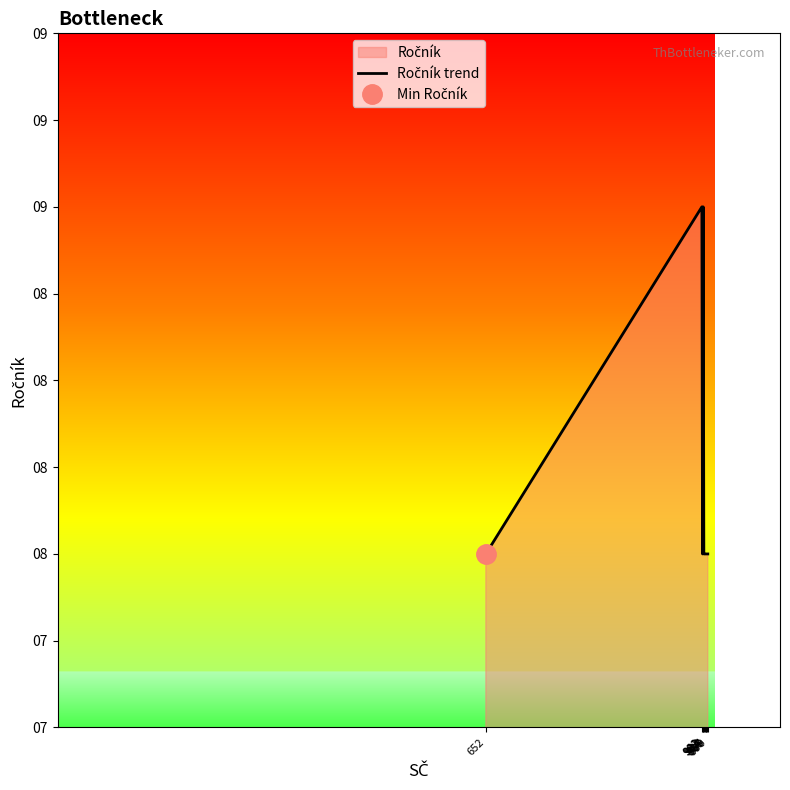

What is the sum of all values?

82